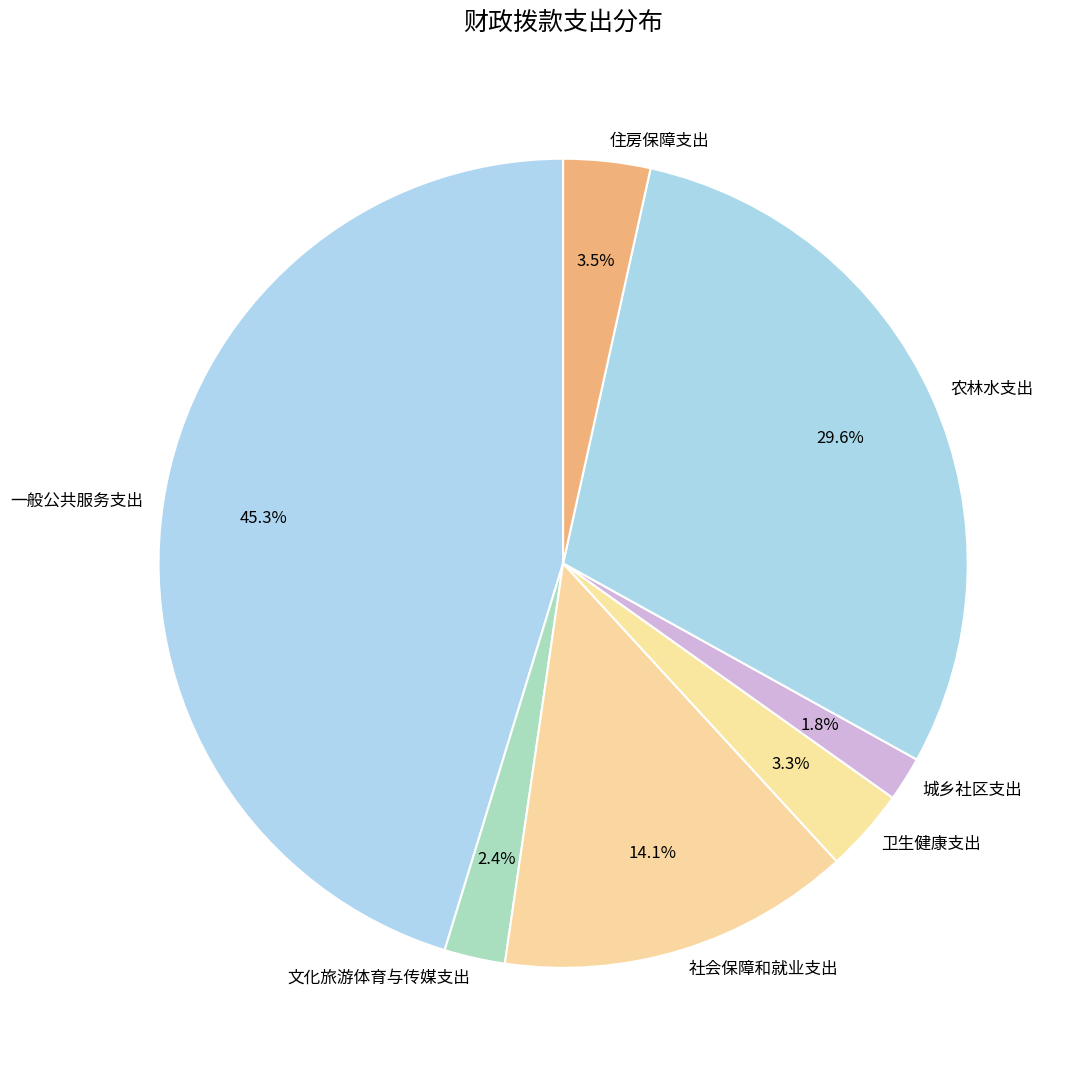

Count the number of slices in the pie.

7